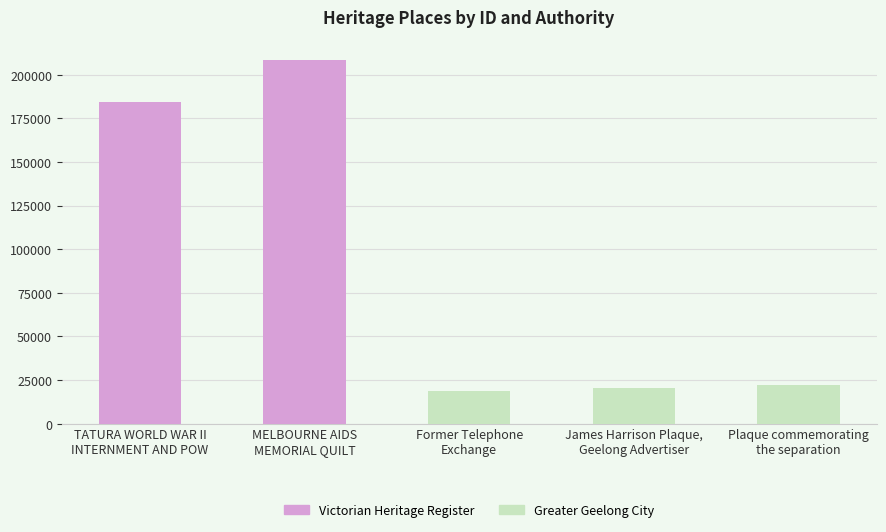

Rank the categories by value from highest to lowest.

MELBOURNE AIDS
MEMORIAL QUILT, TATURA WORLD WAR II
INTERNMENT AND POW, Plaque commemorating
the separation, James Harrison Plaque,
Geelong Advertiser, Former Telephone
Exchange